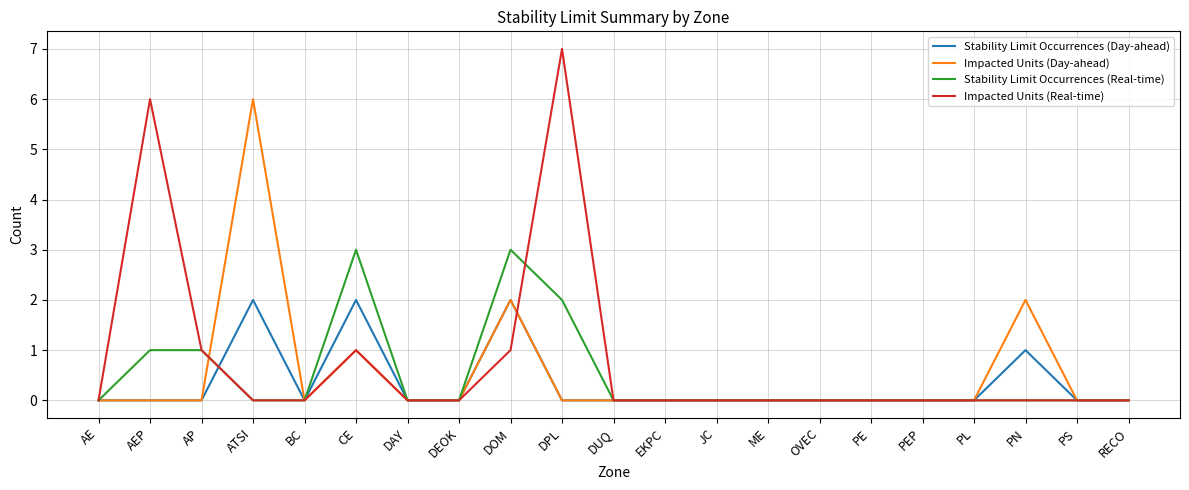

At which category is the sum across all series the highest?

DPL